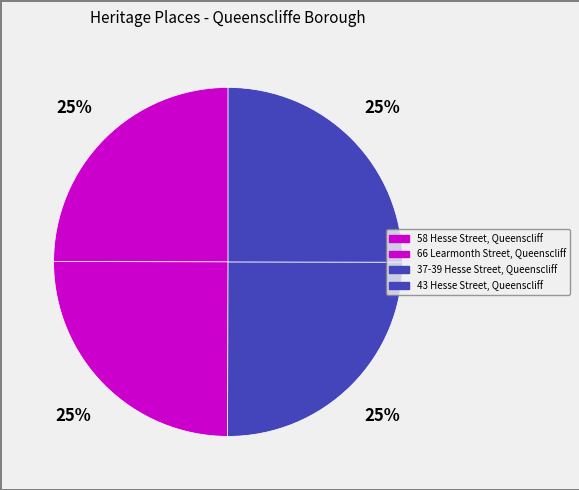

Which category has the smallest portion of the pie?

58 Hesse Street, Queenscliff